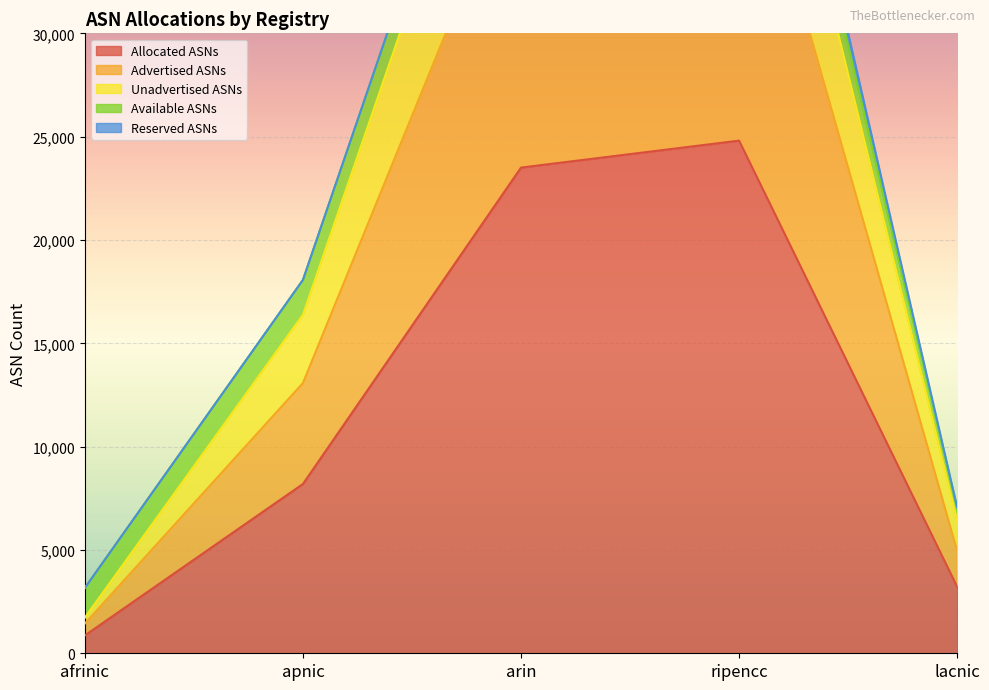

What position from the left is ripencc?

4